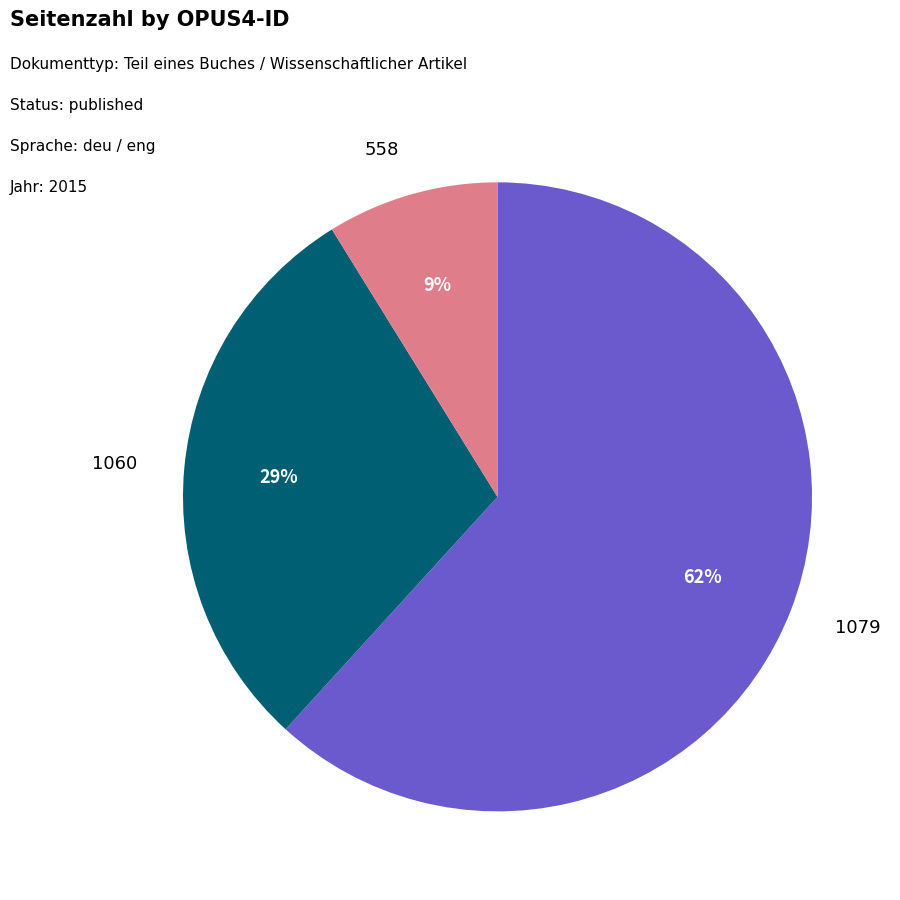

Does any single category account for the majority?

Yes